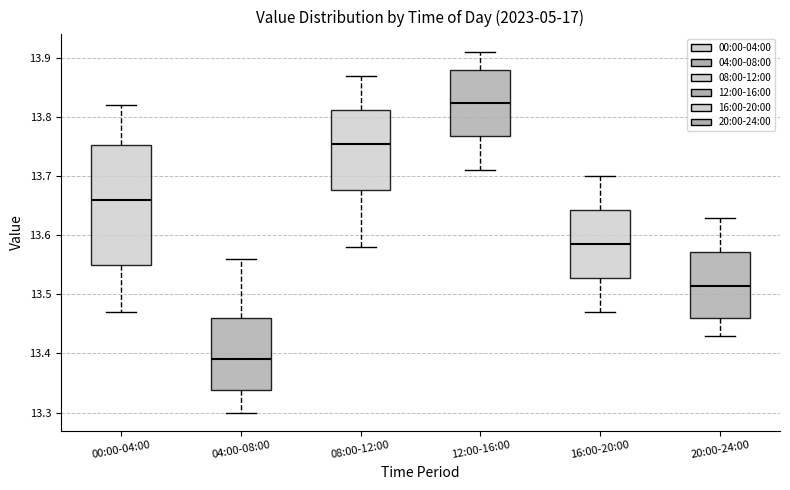

Reading left to right, transcribe this box plot: for each box, give where its median line is, the range the box spans, and where its two whiskers end, as read against the y-axis. The values are not printed on the chart, so give them approximately, as read against the axis.

00:00-04:00: median 13.66, box 13.55 to 13.75, whiskers 13.47 to 13.82
04:00-08:00: median 13.39, box 13.34 to 13.46, whiskers 13.30 to 13.56
08:00-12:00: median 13.76, box 13.68 to 13.81, whiskers 13.58 to 13.87
12:00-16:00: median 13.83, box 13.77 to 13.88, whiskers 13.71 to 13.91
16:00-20:00: median 13.59, box 13.53 to 13.64, whiskers 13.47 to 13.70
20:00-24:00: median 13.52, box 13.46 to 13.57, whiskers 13.43 to 13.63